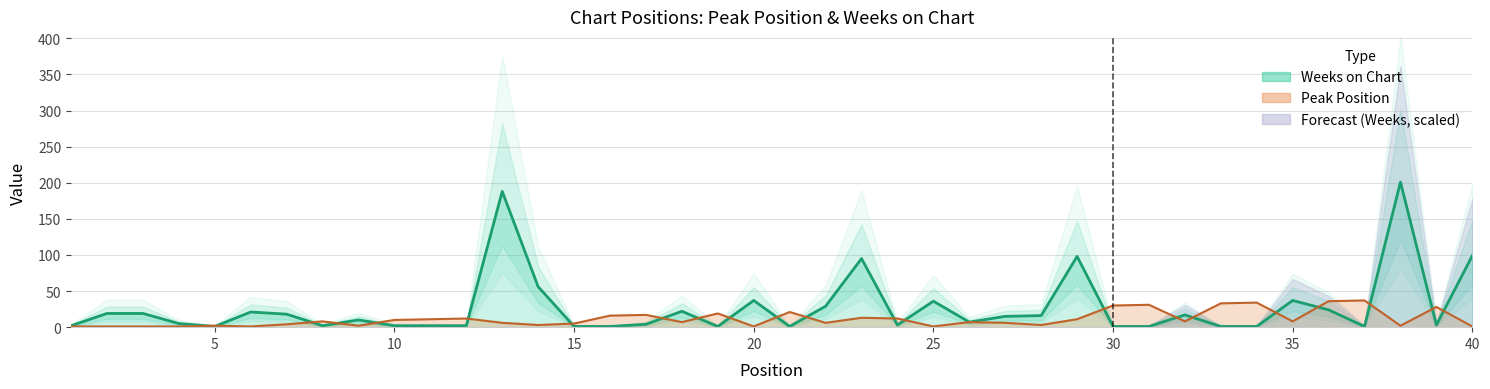

What is the difference between the Weeks on Chart values at 29 and 14?

42